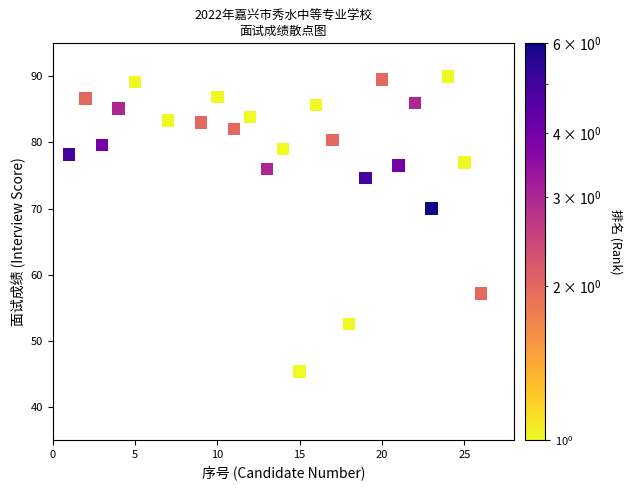

What is the range of X values (max minus min)?

25.0